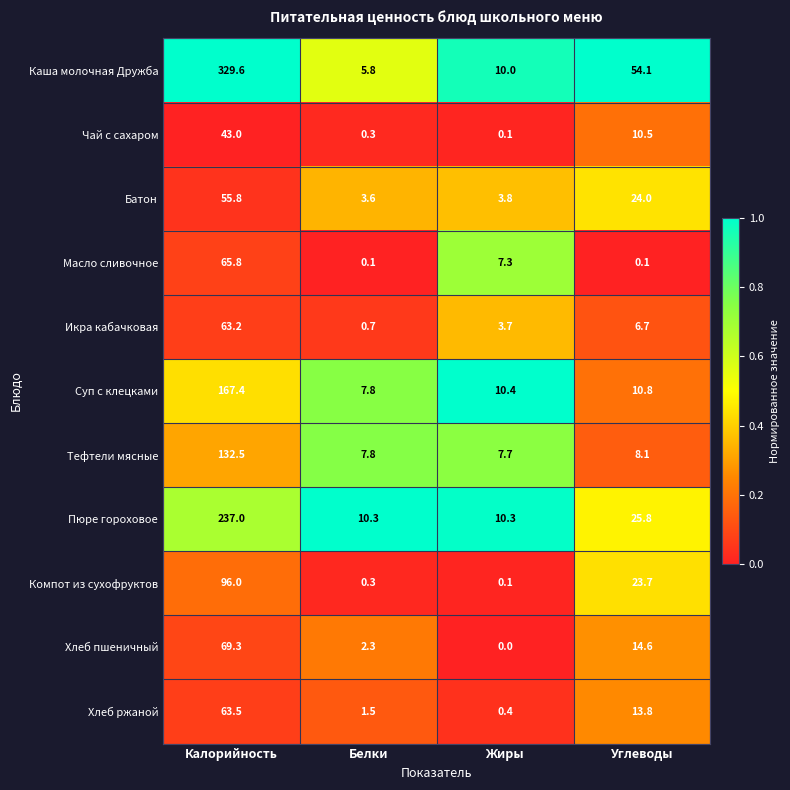

Count the number of categories in the chart.

4